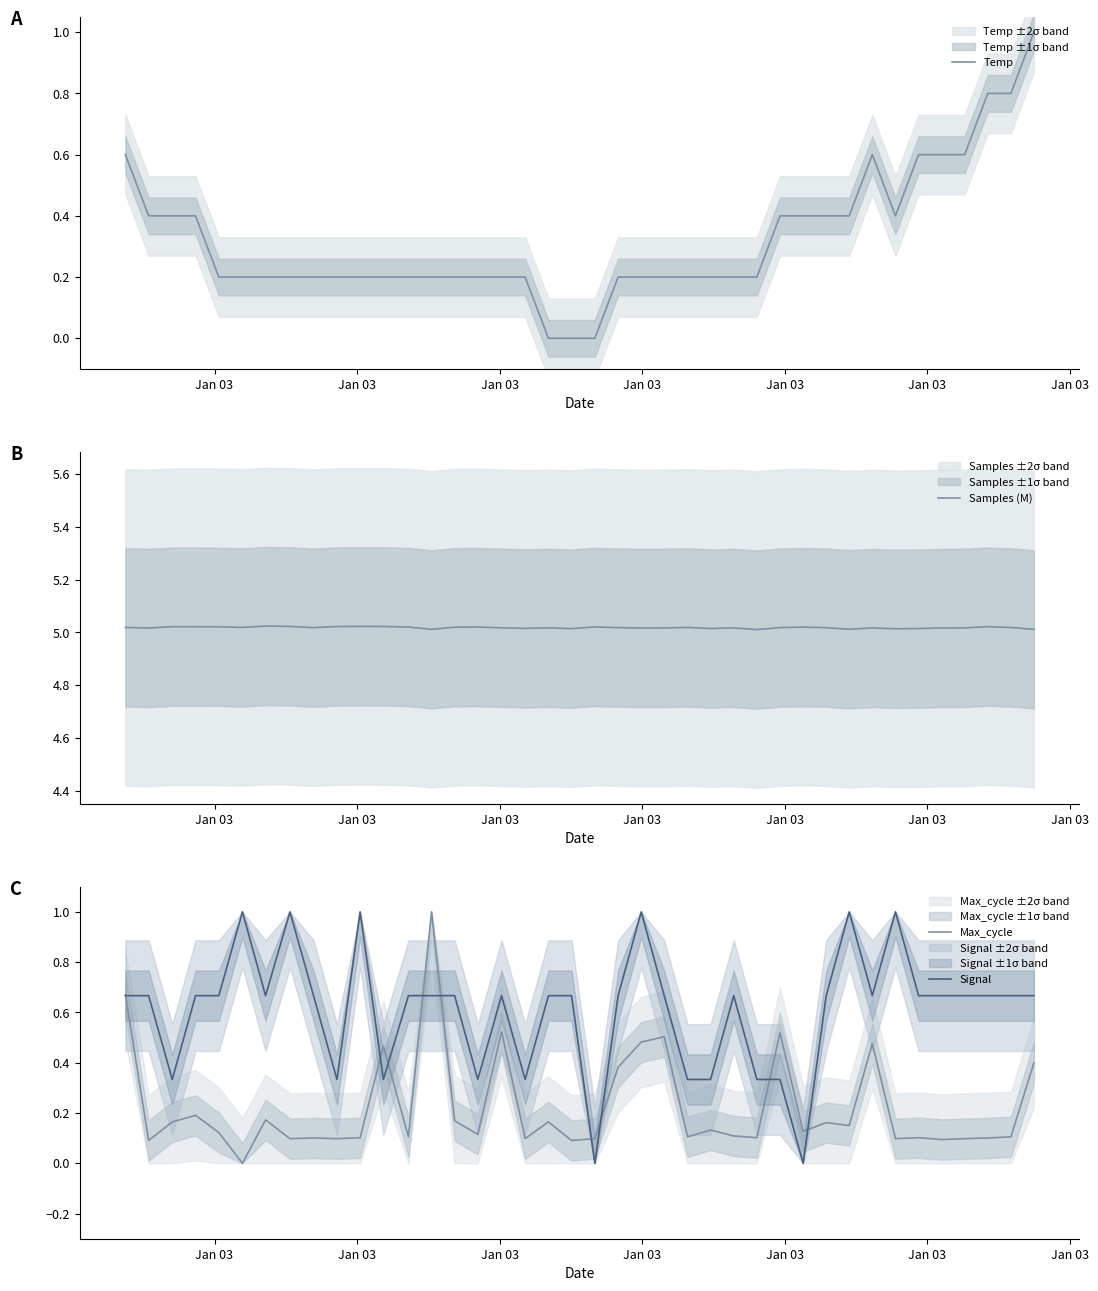

What is the maximum value shown in the chart?

5.0